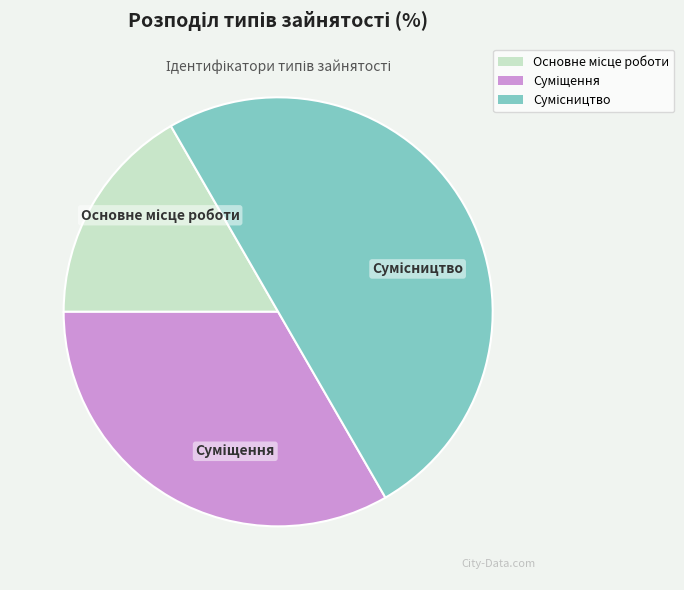

To the nearest percent, what is the difference between the Основне місце роботи and Сумісництво slice percentages?

33%